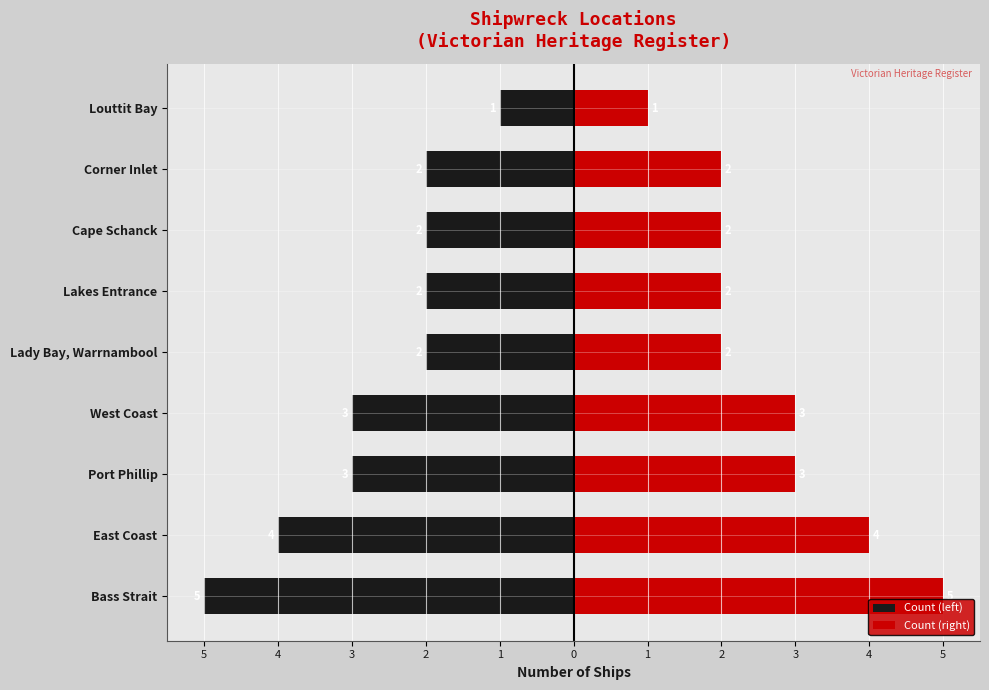

Rank the series by their average value, from highest to lowest.

Count (right), Count (left)